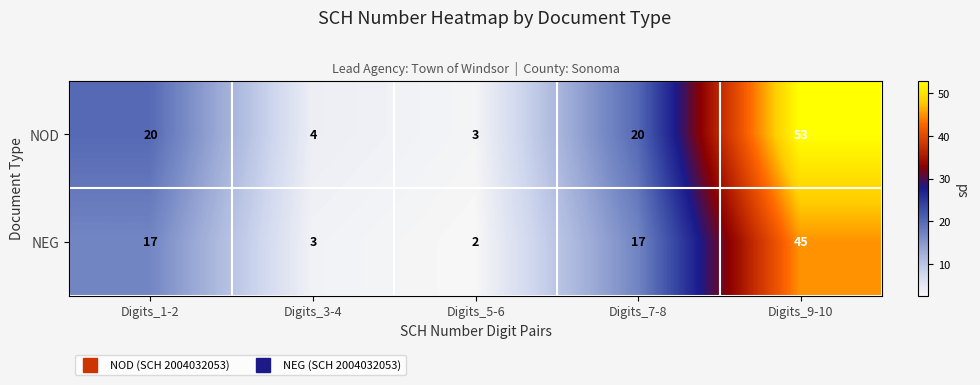

What value does the NOD series have at Digits_5-6?

3